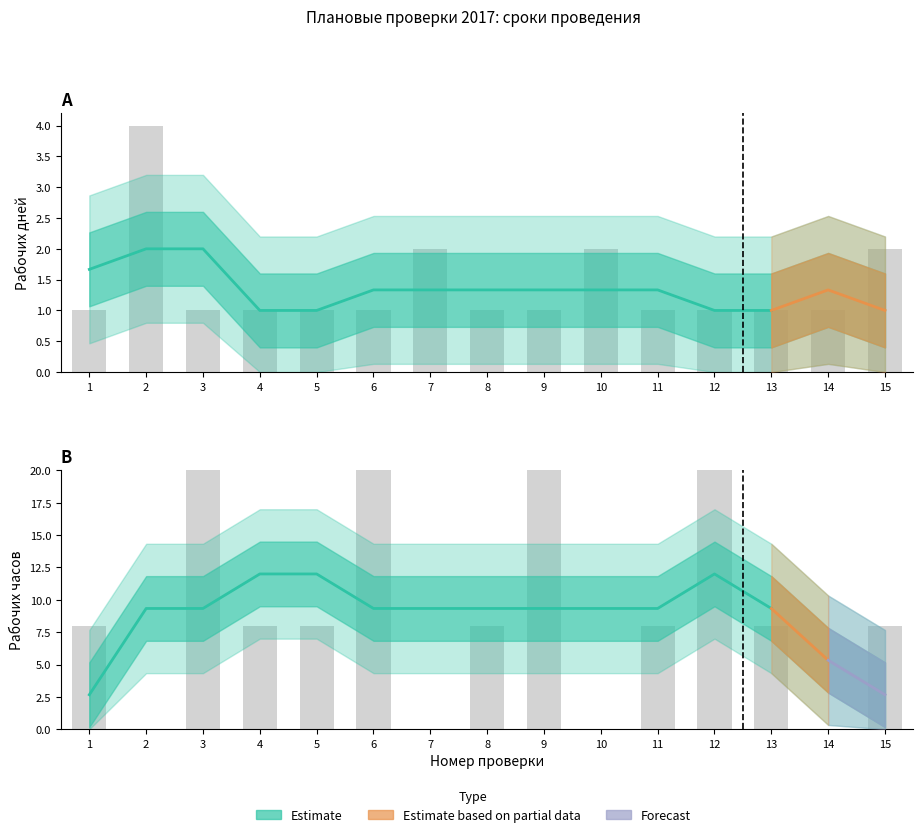

At which label does Выездная (рабочих часов) reach its minimum?

2